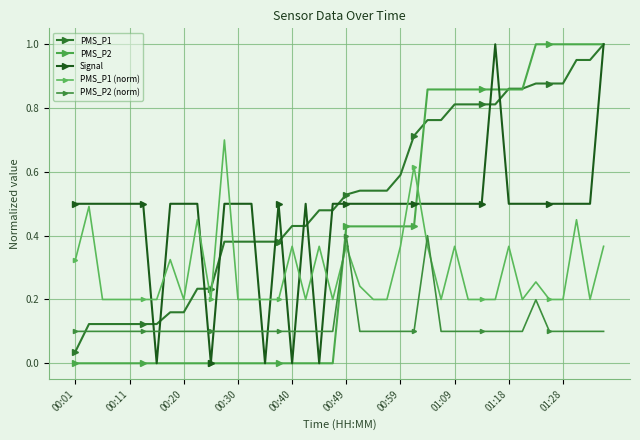

True or false: PMS_P1 (norm) and PMS_P2 (norm) intersect in this chart.

True